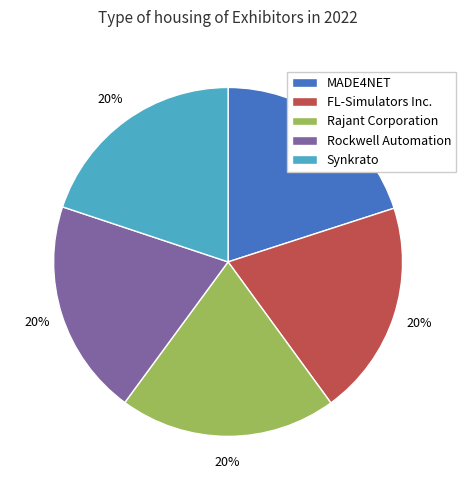

What is the ratio of the value at Synkrato to the value at Rockwell Automation?

1.0